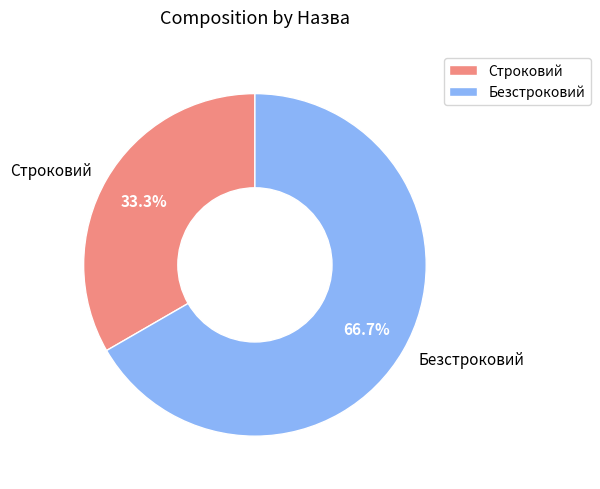

To the nearest percent, what percentage of the pie is Безстроковий?

67%